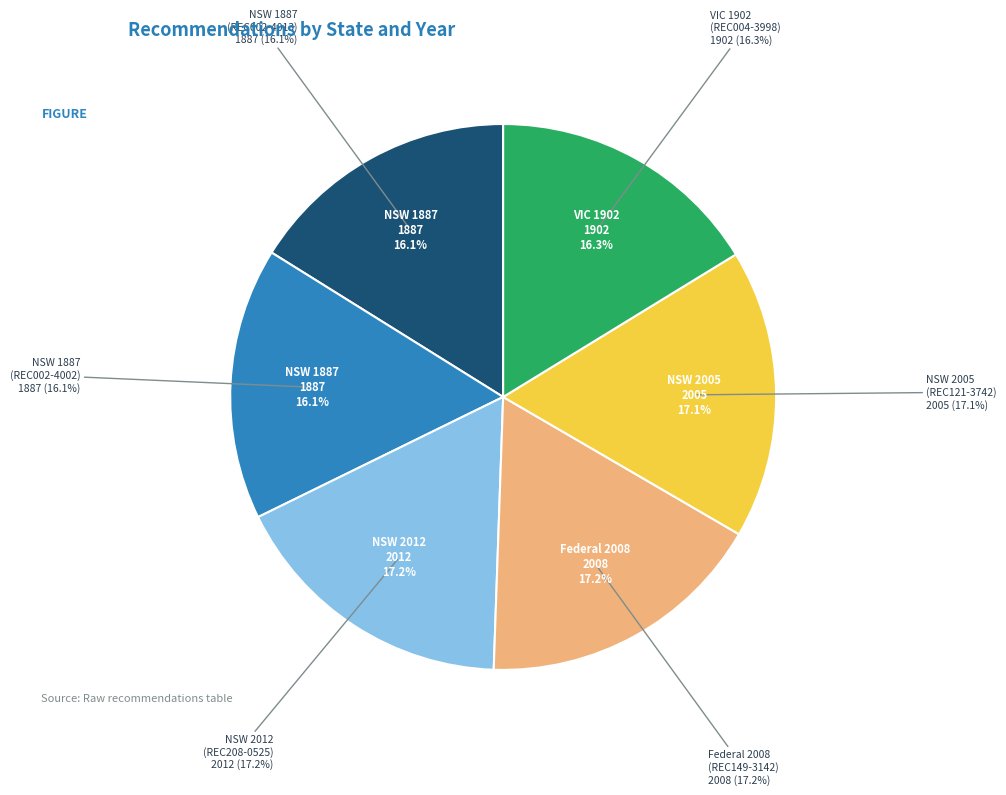

How much of the chart is everything except VIC 1902 (REC004-3998)?

83.7%